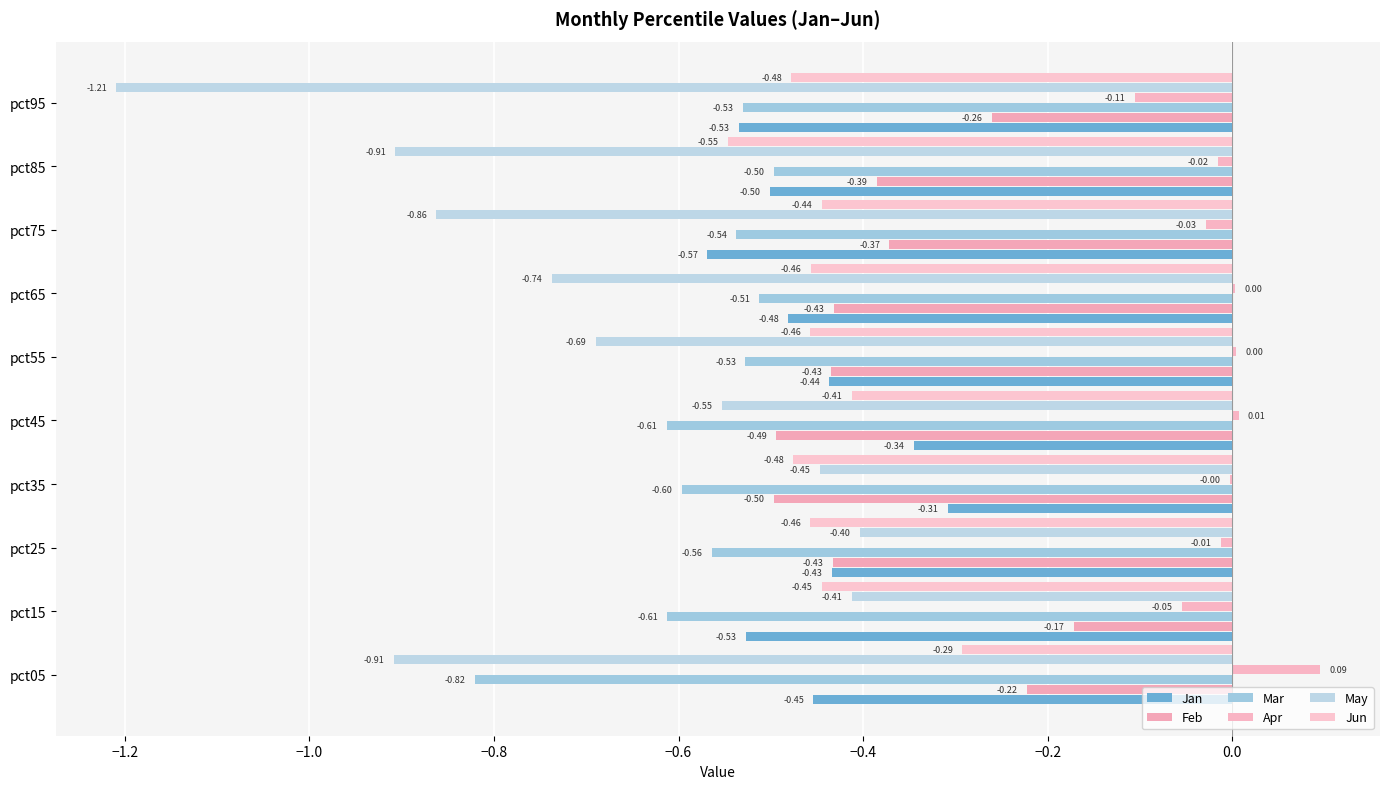

How many data points does each series have?

10